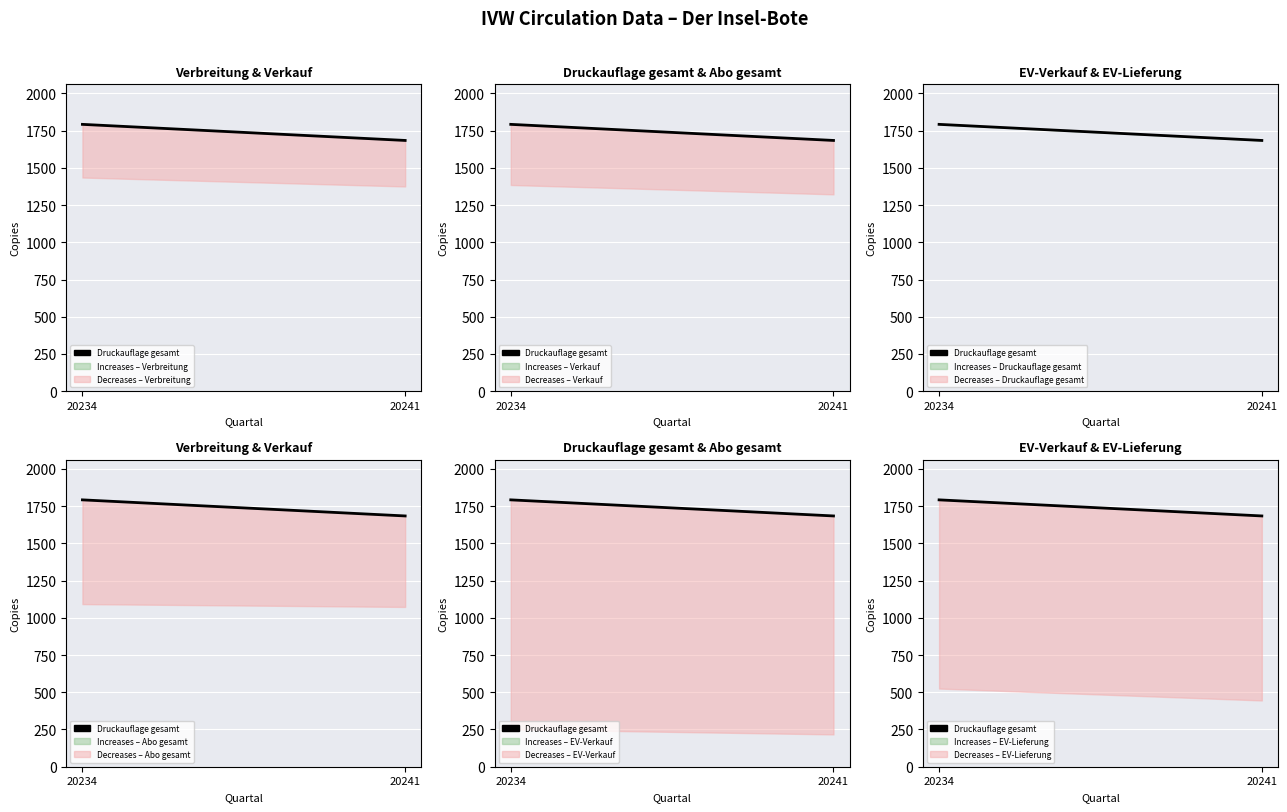

What is the difference between the maximum and minimum values?

108